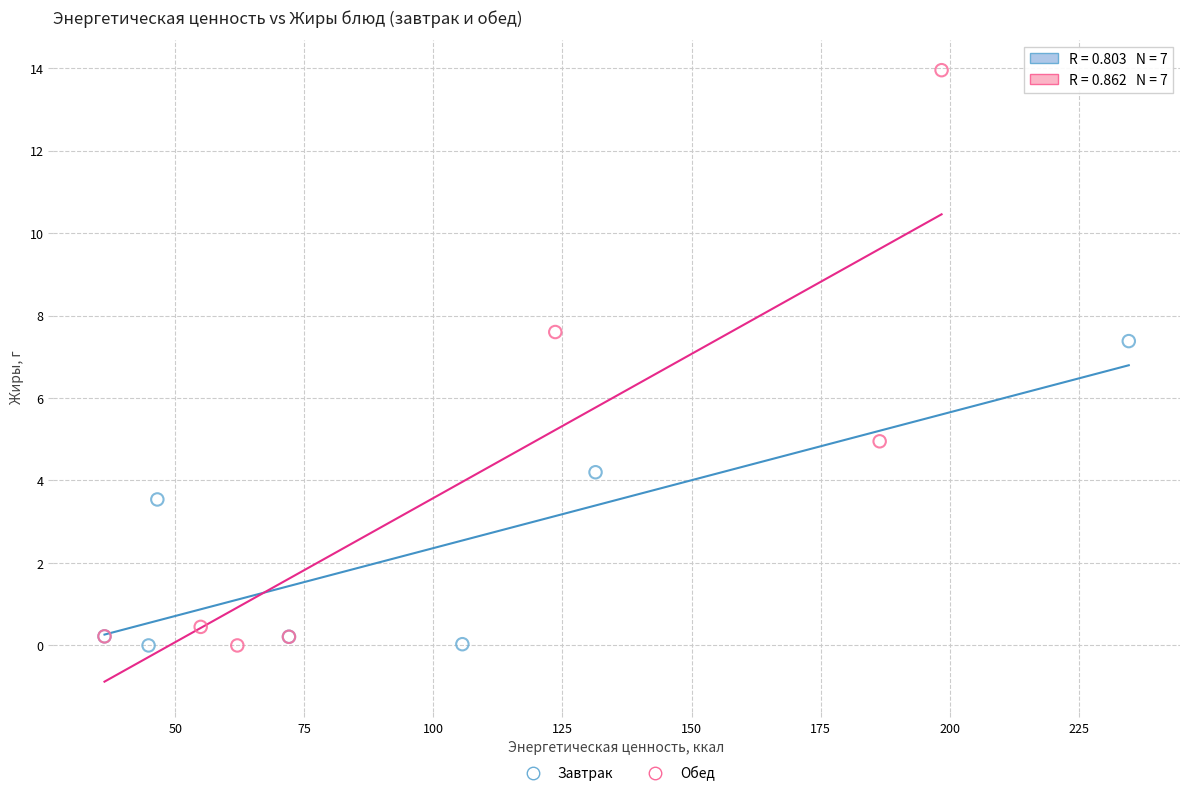

Which series reaches the maximum Y coordinate?

Обед